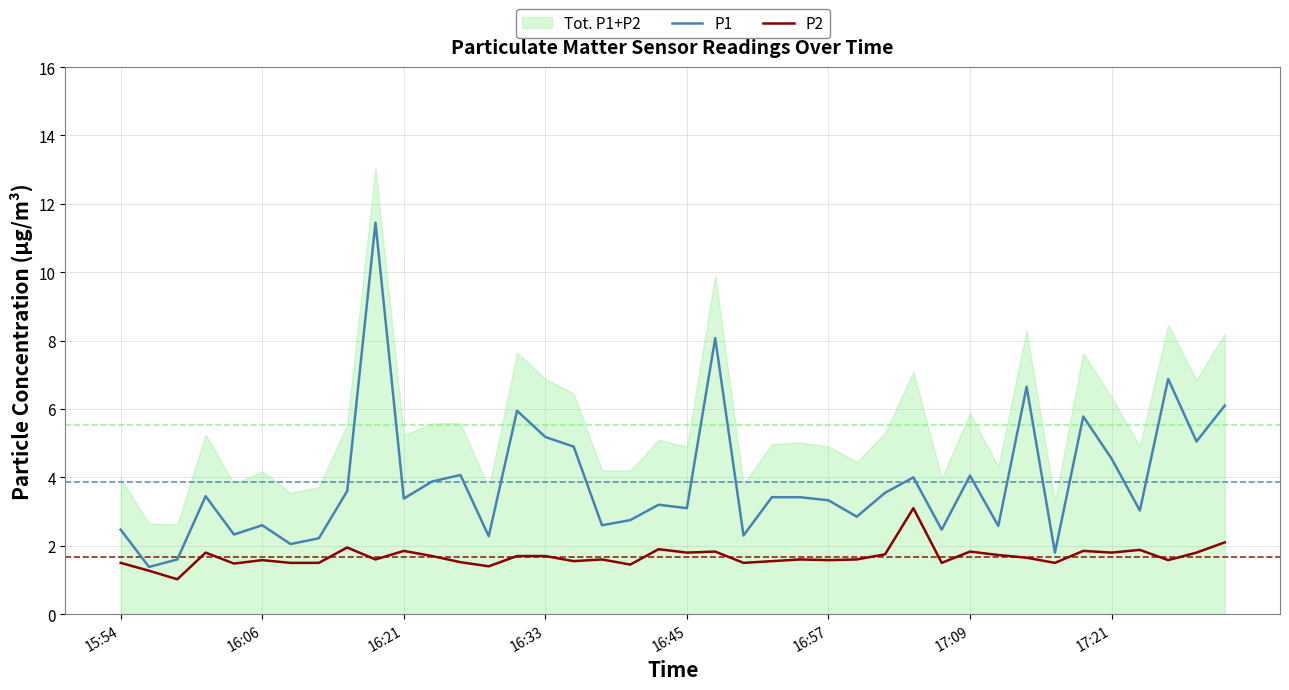

What is the approximate value of P1 at 34?

5.8